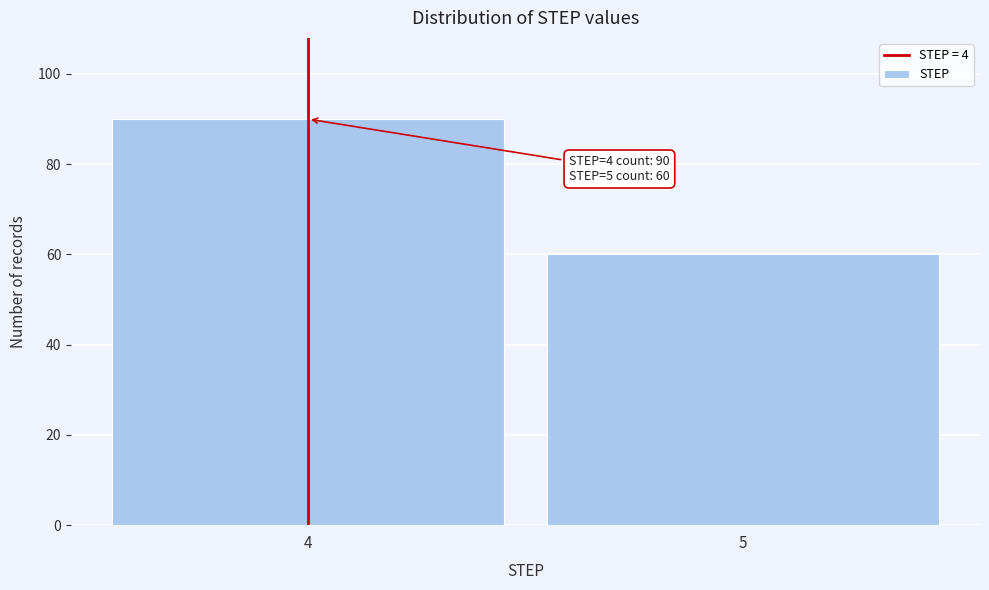

Reading left to right, what are all the values shown in this chart?

4=90	5=60